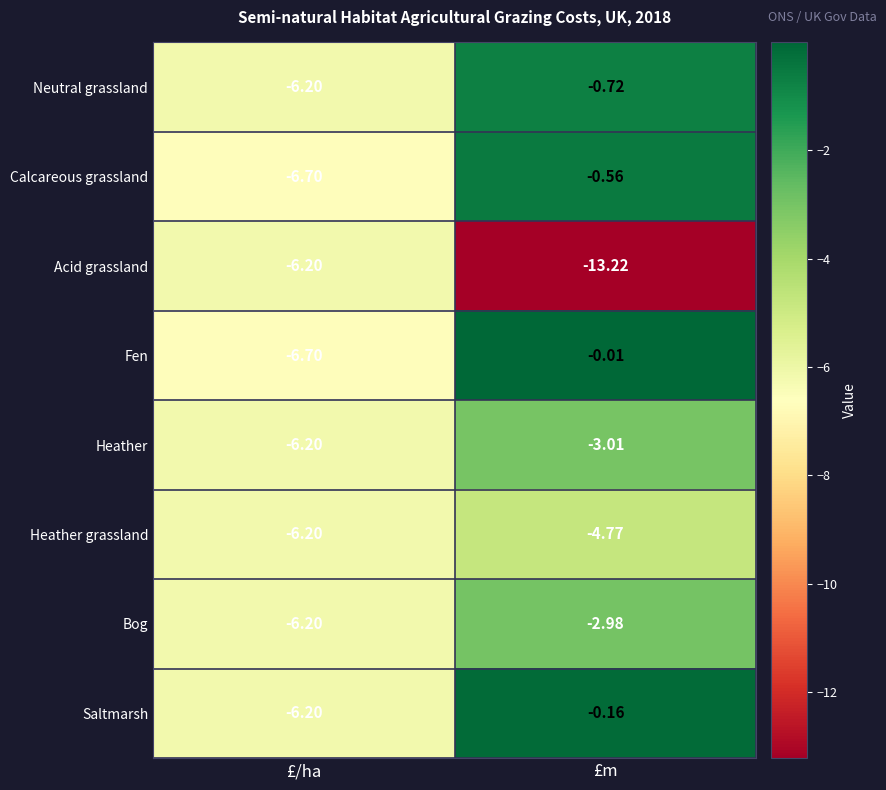

At which category does the chart reach its peak across all series?

£m